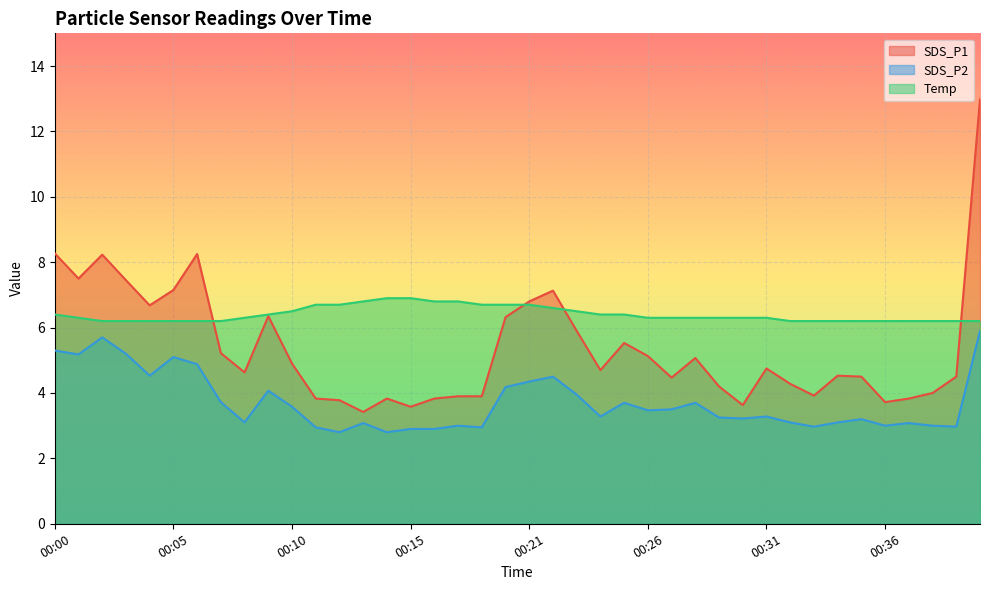

The SDS_P1 series shows 8.6 at 00:23. True or false?

False